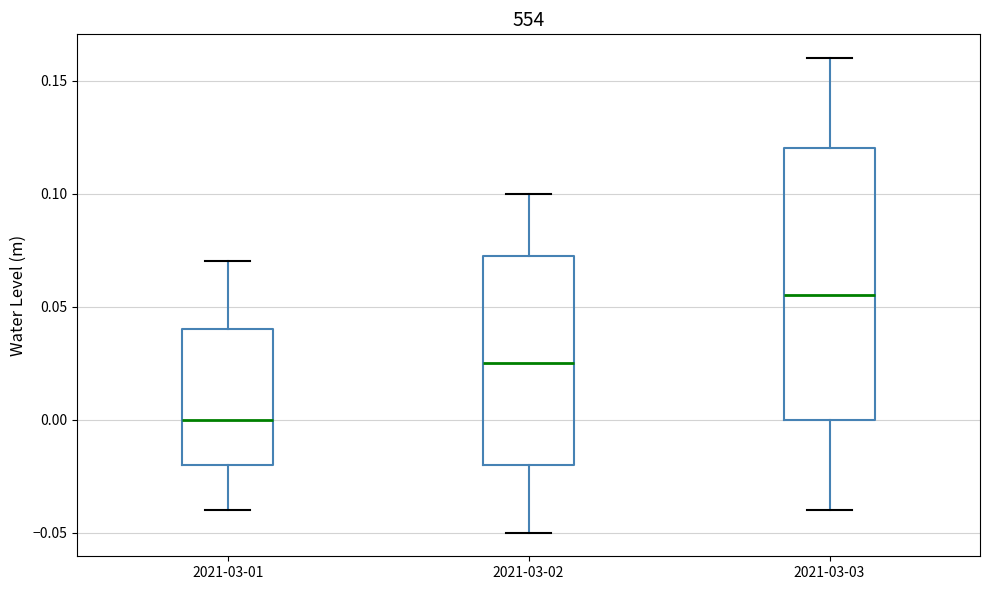

Reading left to right, read every box against the y-axis: the position of its median line, the range the box covers, and the ends of its whiskers. The values are not printed on the chart, so give them approximately, as read against the axis.

2021-03-01: median 0.000, box -0.020 to 0.040, whiskers -0.040 to 0.070
2021-03-02: median 0.025, box -0.020 to 0.075, whiskers -0.050 to 0.100
2021-03-03: median 0.055, box 0.000 to 0.120, whiskers -0.040 to 0.160